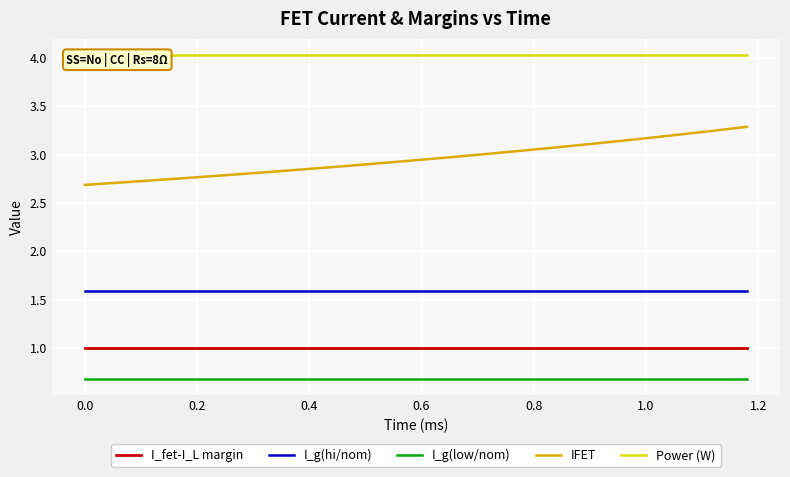

What is the average value of the I_fet-I_L margin series?

1.0